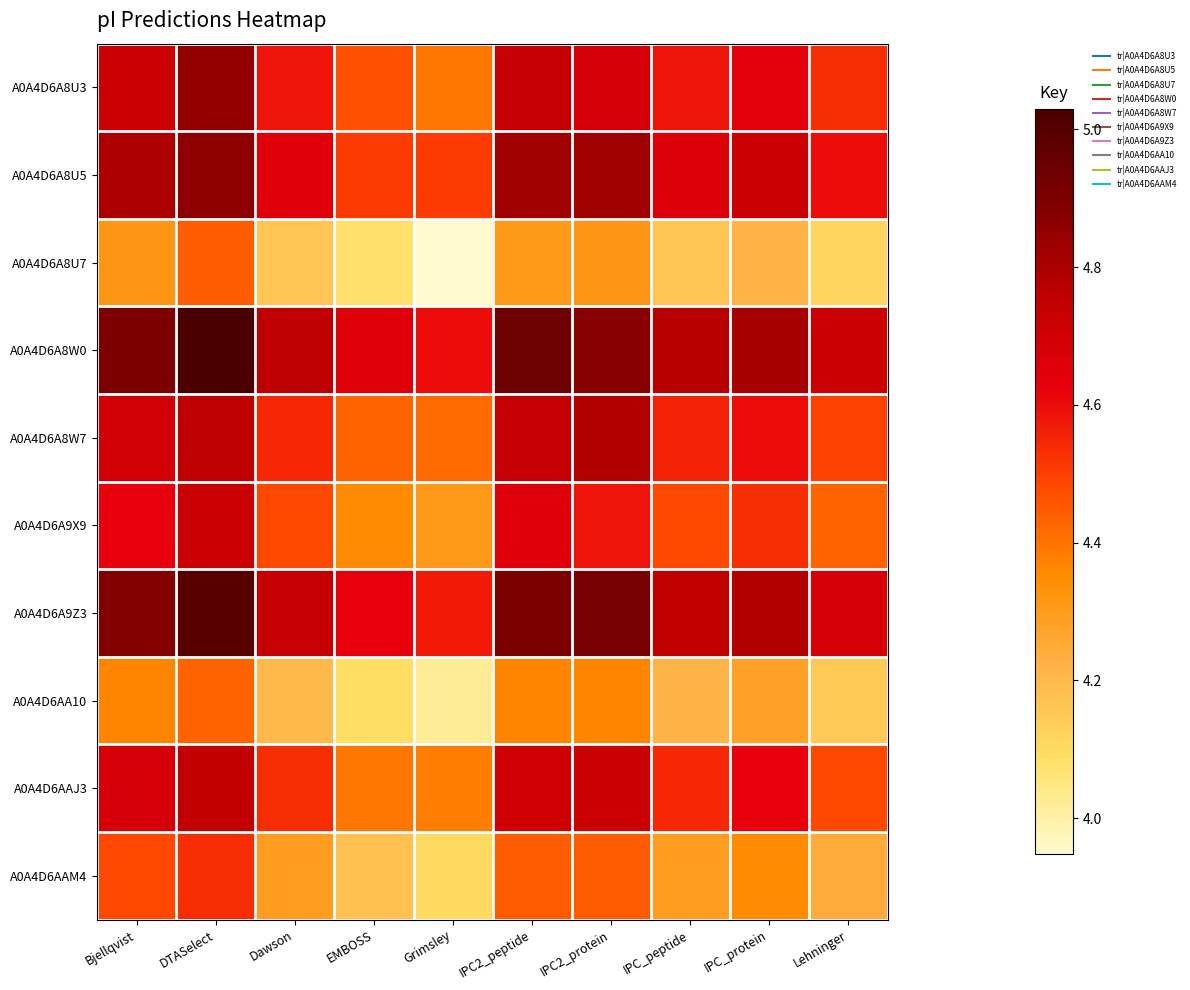

Which series changed the most between DTASelect and Dawson?

A0A4D6A8U7